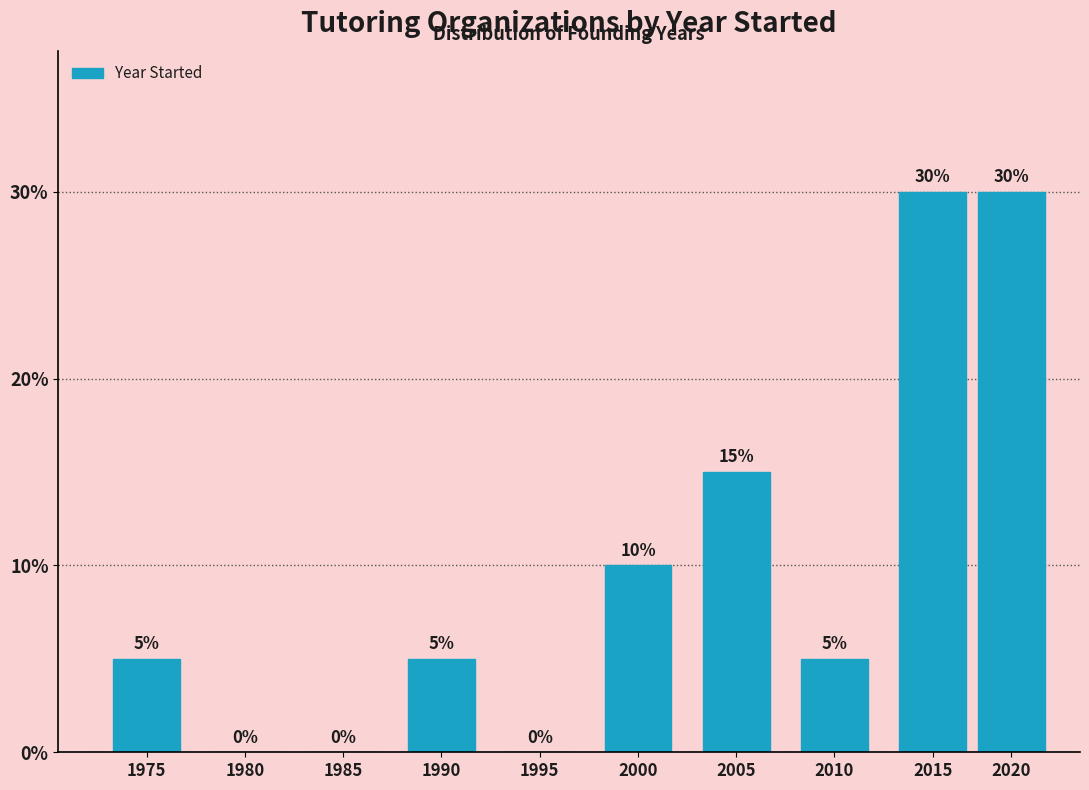

Reading left to right, what are all the values shown in this chart?

1975=5	1980=0	1985=0	1990=5	1995=0	2000=10	2005=15	2010=5	2015=30	2020=30